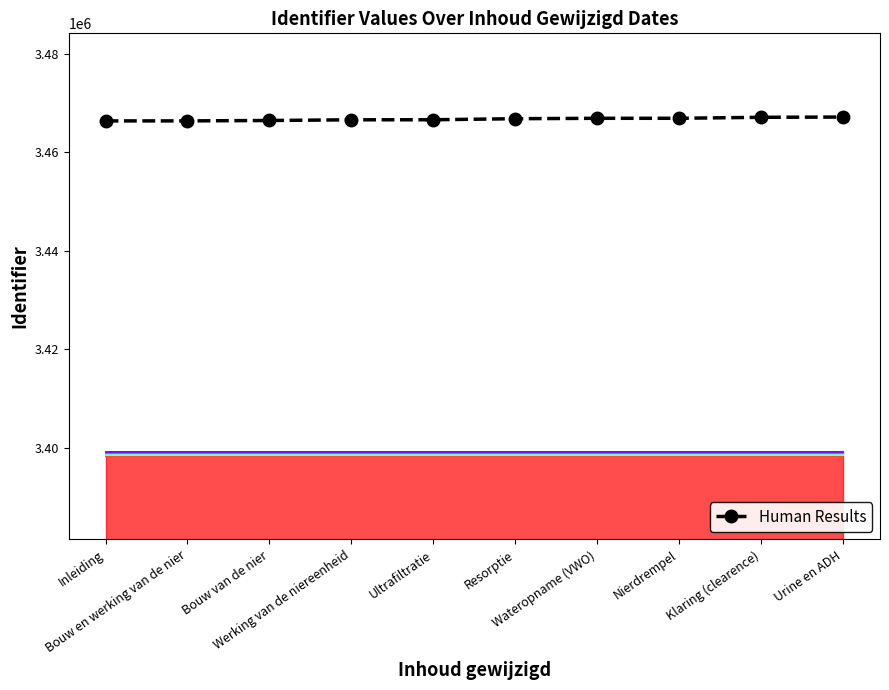

What is the ratio of the value at Bouw en werking van de nier to the value at Klaring (clearence)?

1.0